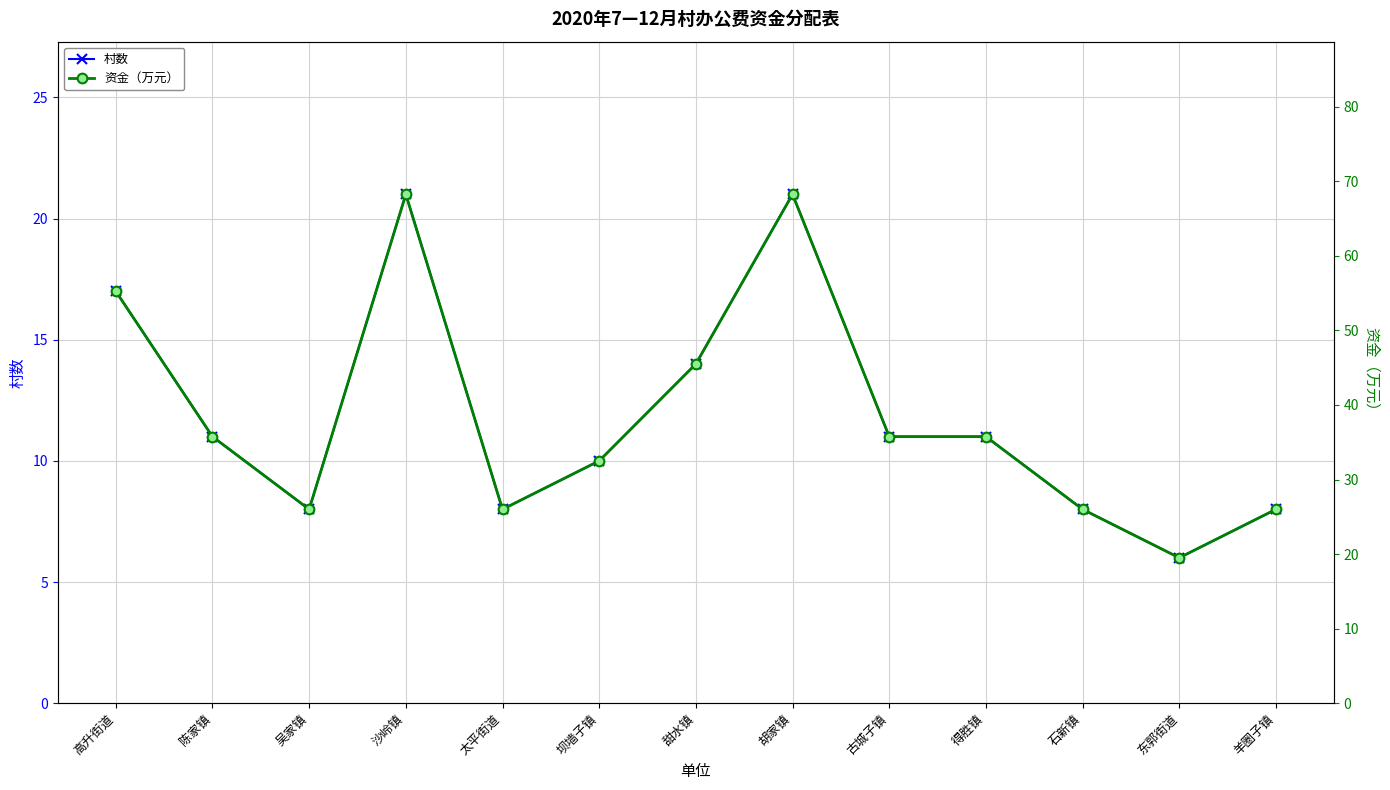

What is the difference between the second highest and minimum values in the 资金（万元） series?

48.8